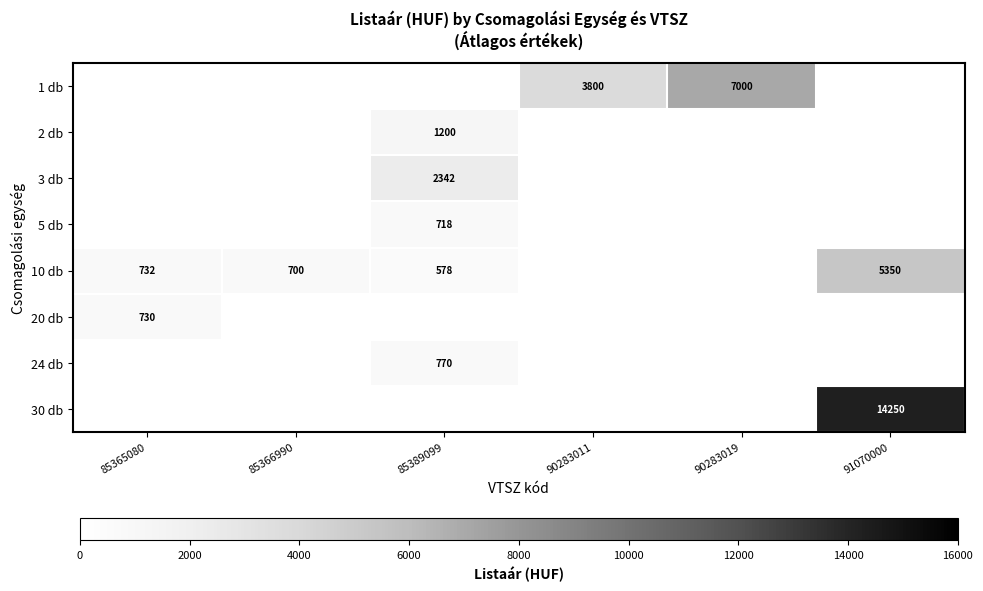

What is the difference between the 10 db values at 91070000 and 85366990?

4650